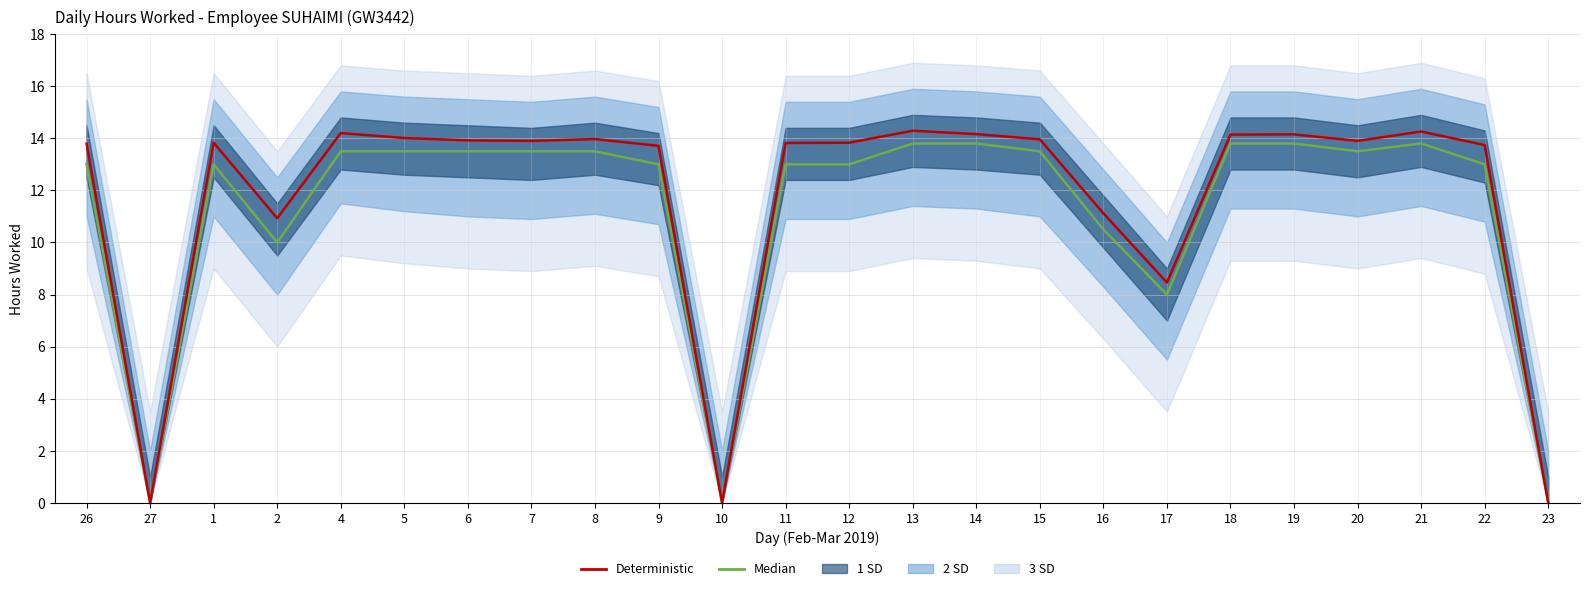

What is the value of the Median point at the 21st from the left?

13.5